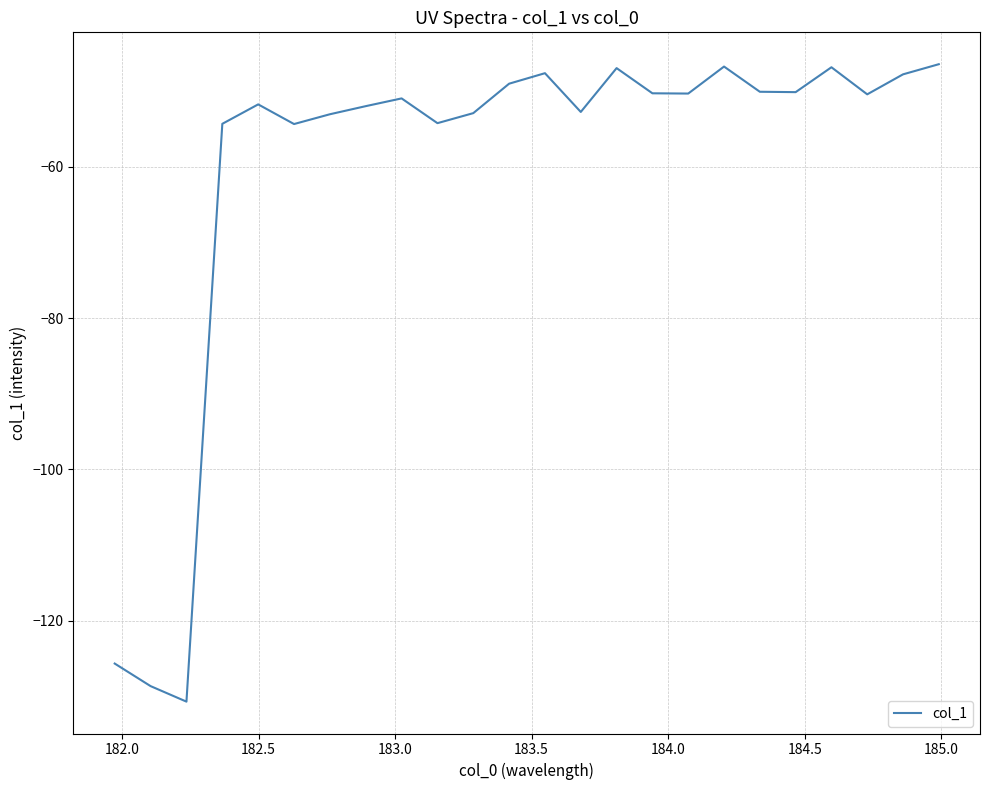

What is the smallest value displayed?

-130.7